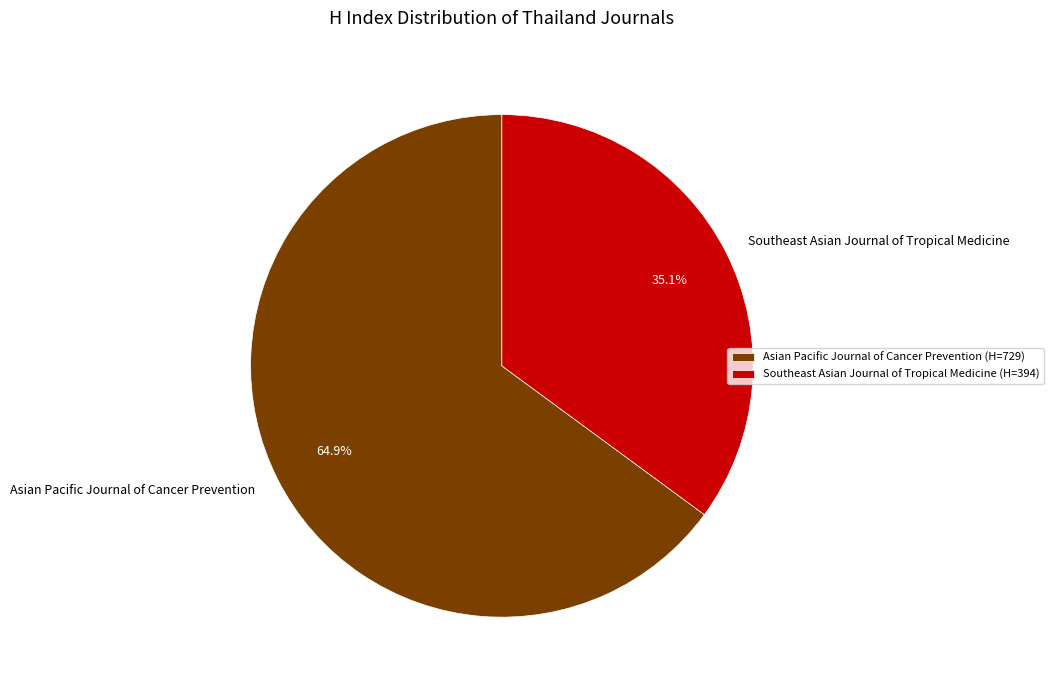

What is the ratio of the value at Southeast Asian Journal of Tropical Medicine to the value at Asian Pacific Journal of Cancer Prevention?

0.5